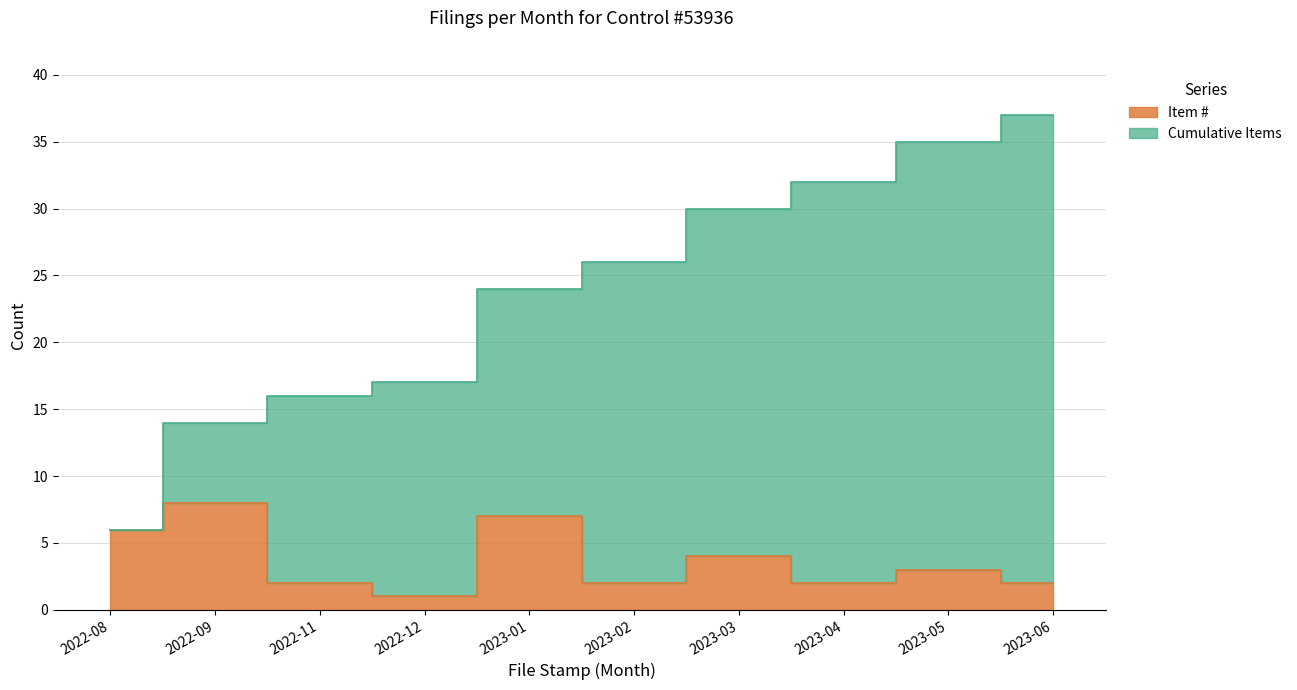

Reading left to right, list all the values displayed in this chart.

Item #: 2022-08=6	2022-09=8	2022-11=2	2022-12=1	2023-01=7	2023-02=2	2023-03=4	2023-04=2	2023-05=3	2023-06=2
Cumulative Items: 2022-08=6	2022-09=14	2022-11=16	2022-12=17	2023-01=24	2023-02=26	2023-03=30	2023-04=32	2023-05=35	2023-06=37